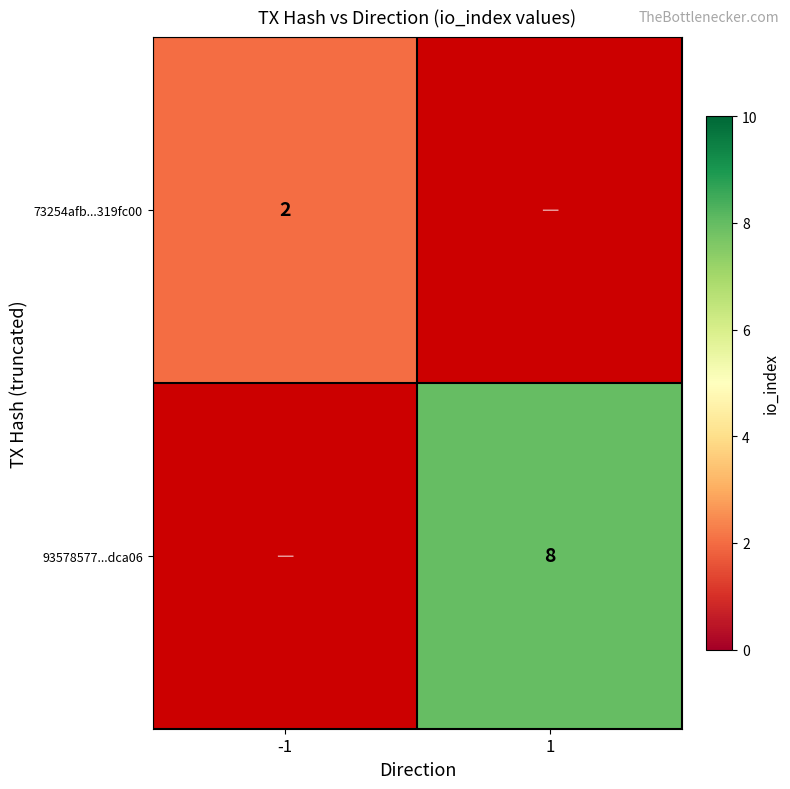

The value of 73254afb...319fc00 at -1 is 3. True or false?

False